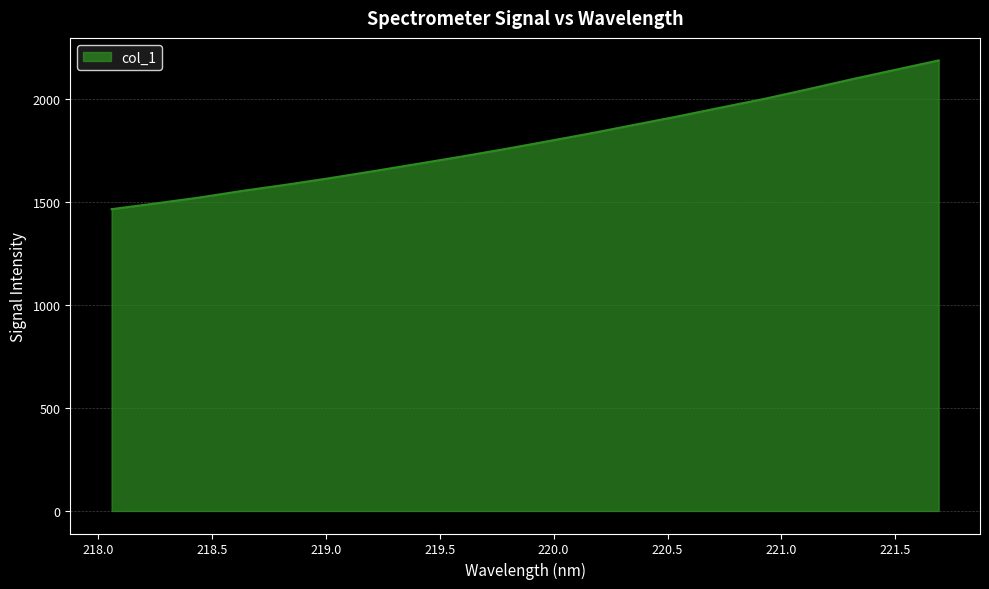

What is the maximum value shown in the chart?

2187.2